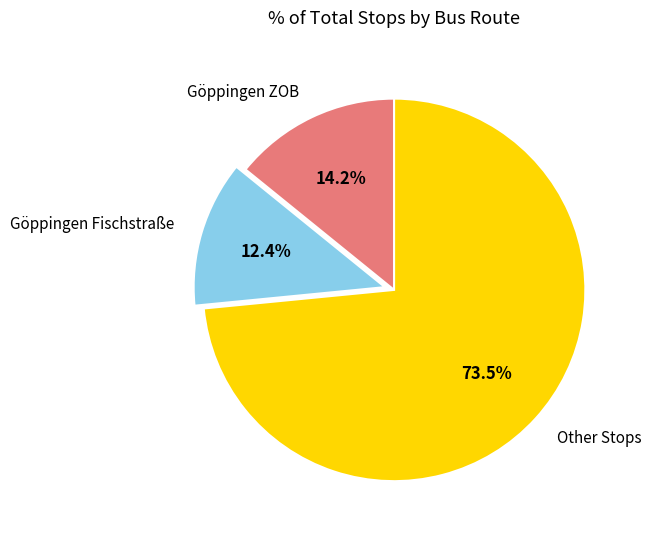

Which has a higher value, Other Stops or Göppingen Fischstraße?

Other Stops